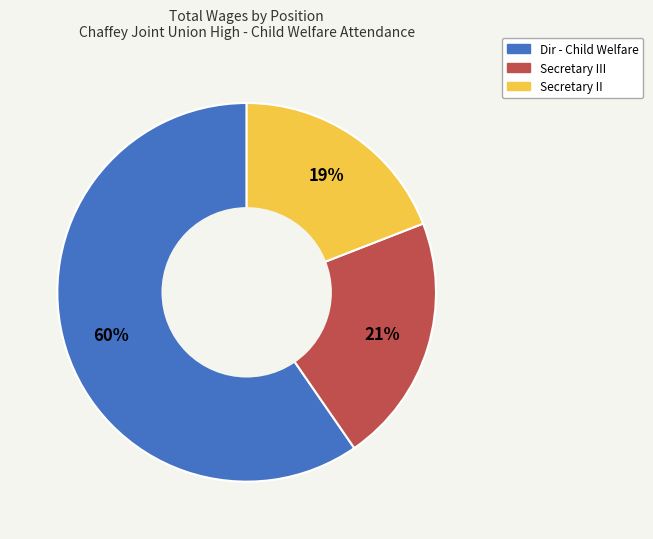

Is there a majority slice in this chart?

Yes